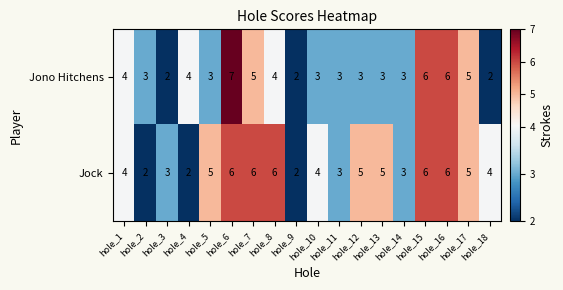

What is the spread (max minus min) of values at hole_10?

1